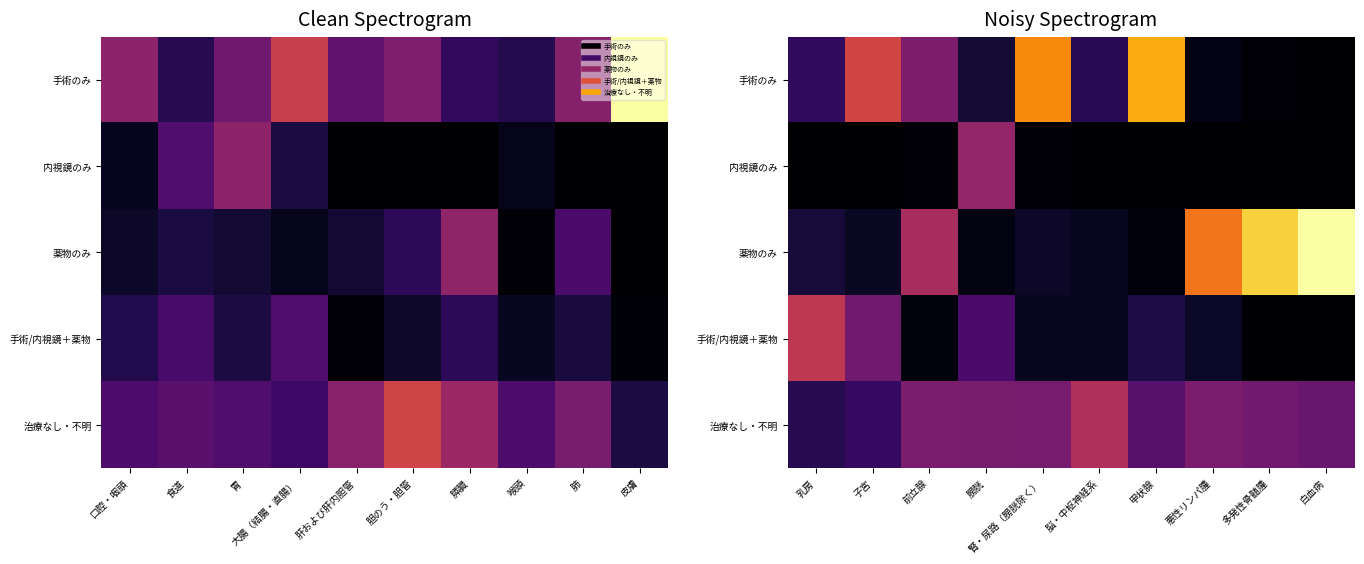

What is the sum of all 手術のみ values?

221.1